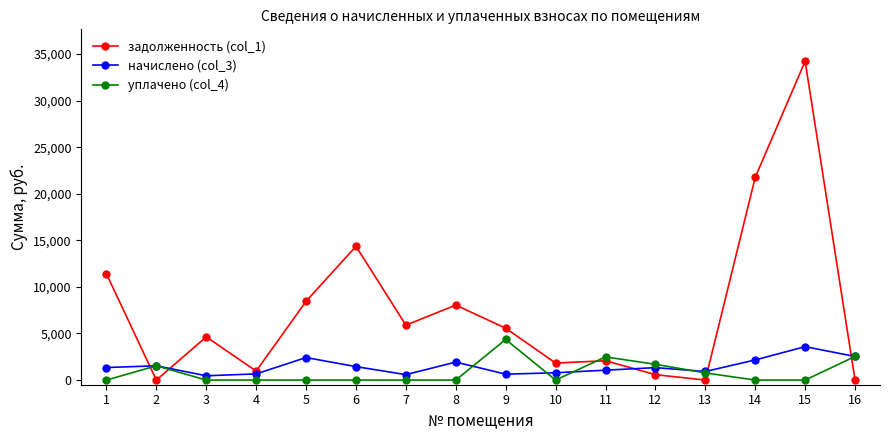

What is the value of the задолженность (col_1) point at the 6th from the left?

14364.6